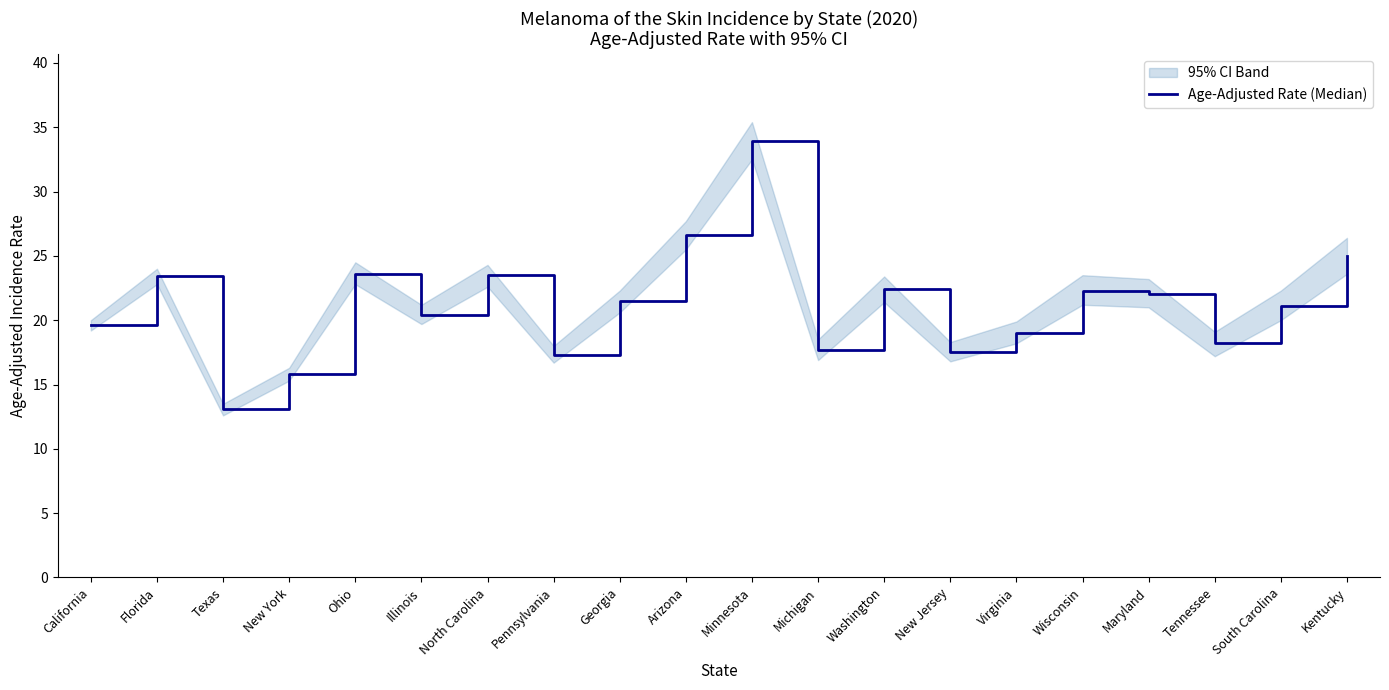

What is the difference between the values at Pennsylvania and Florida?

6.1